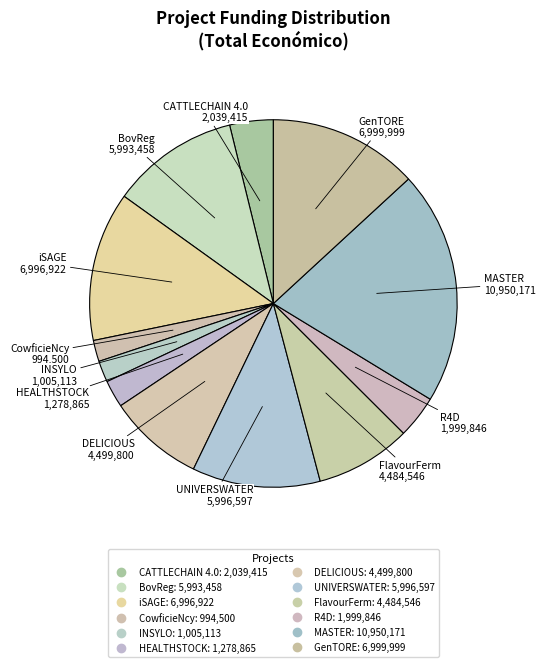

Which has a higher value, CATTLECHAIN 4.0 or HEALTHSTOCK?

CATTLECHAIN 4.0